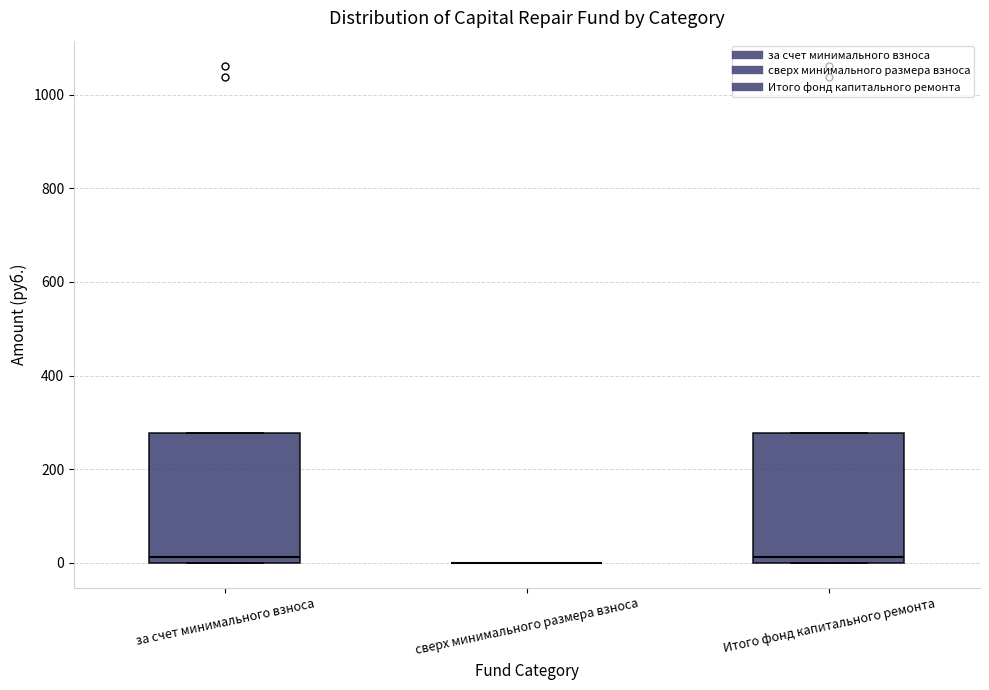

Reading left to right, transcribe this box plot: for each box, give where its median line is, the range the box spans, and where its two whiskers end, as read against the y-axis. The values are not printed on the chart, so give them approximately, as read against the axis.

за счет минимального взноса: median 20, box 0 to 280, whiskers 0 to 280
сверх минимального размера взноса: box collapsed to a line at 0, whiskers 0 to 0
Итого фонд капитального ремонта: median 20, box 0 to 280, whiskers 0 to 280